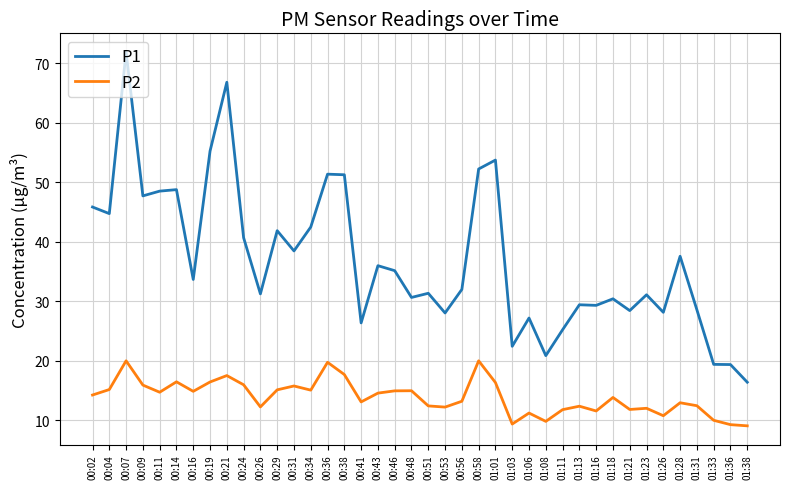

What is the difference between the P1 values at 00:29 and 00:38?

9.4